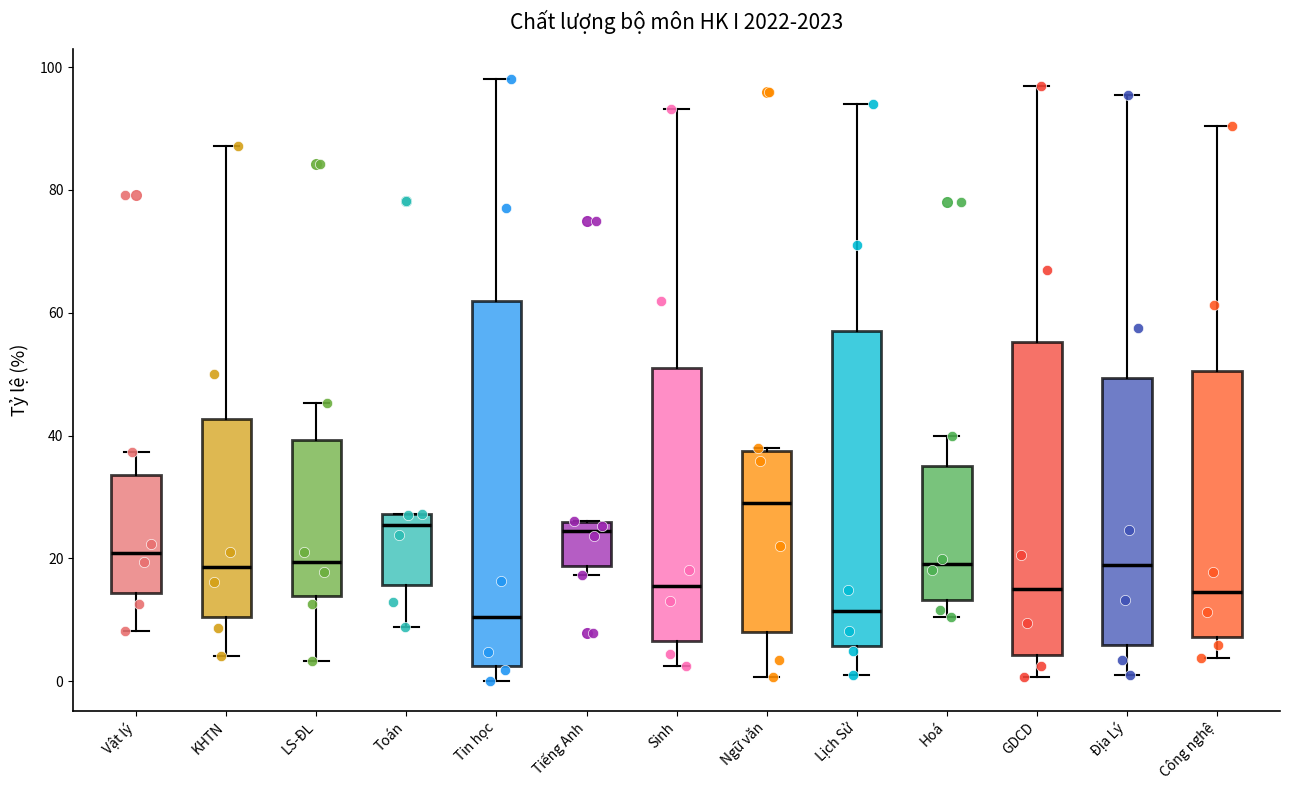

Comparing the boxes themselves (not the whiskers), which one is the tallest?

Tin học